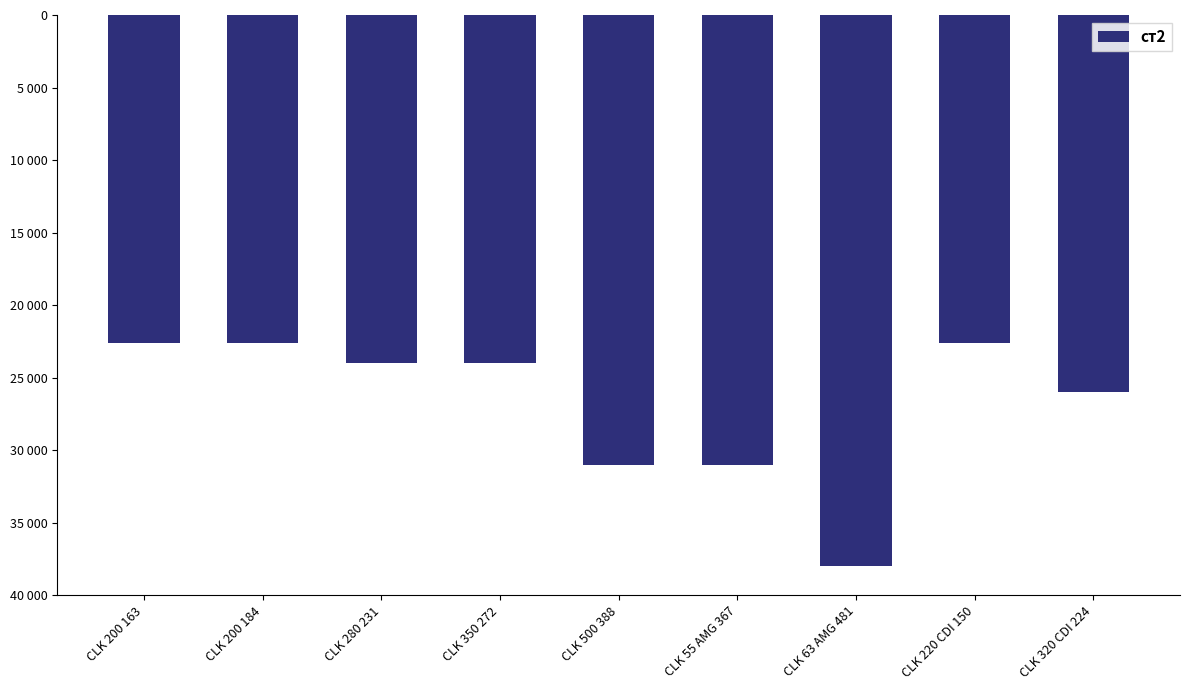

List the labels in order of value, largest first.

CLK 200 163, CLK 200 184, CLK 220 CDI 150, CLK 280 231, CLK 350 272, CLK 320 CDI 224, CLK 500 388, CLK 55 AMG 367, CLK 63 AMG 481